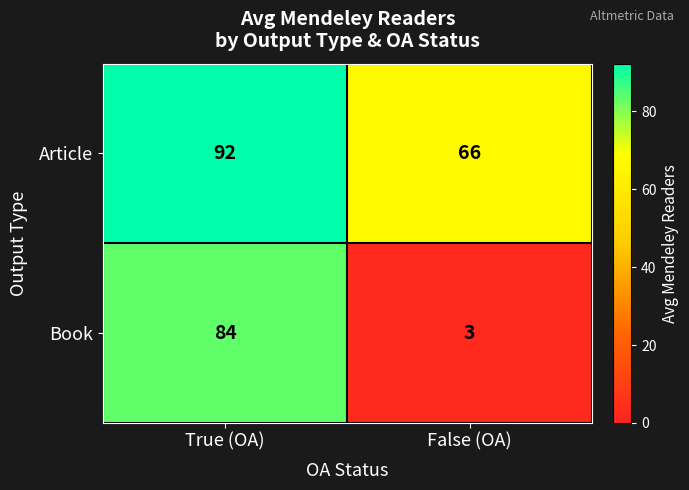

Reading right to left, transcribe all the data shown in this chart.

Article: 66	92
Book: 3	84